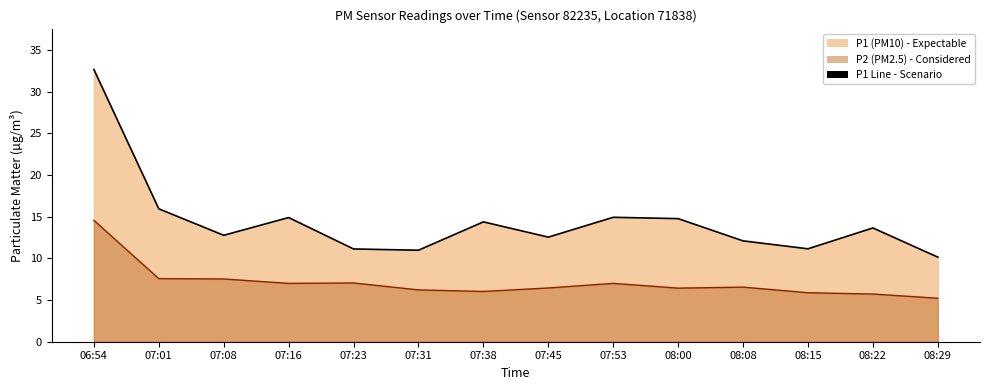

How many interior local peaks does the P2 Line series have?

3